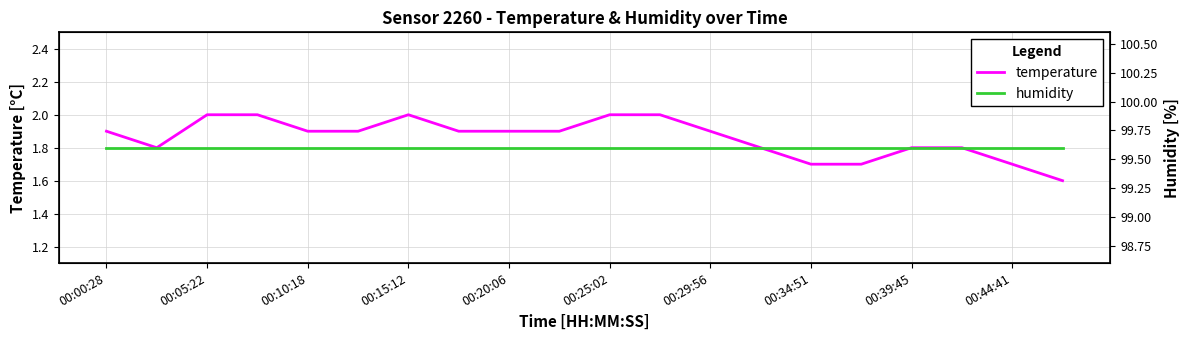

True or false: temperature and humidity intersect in this chart.

False